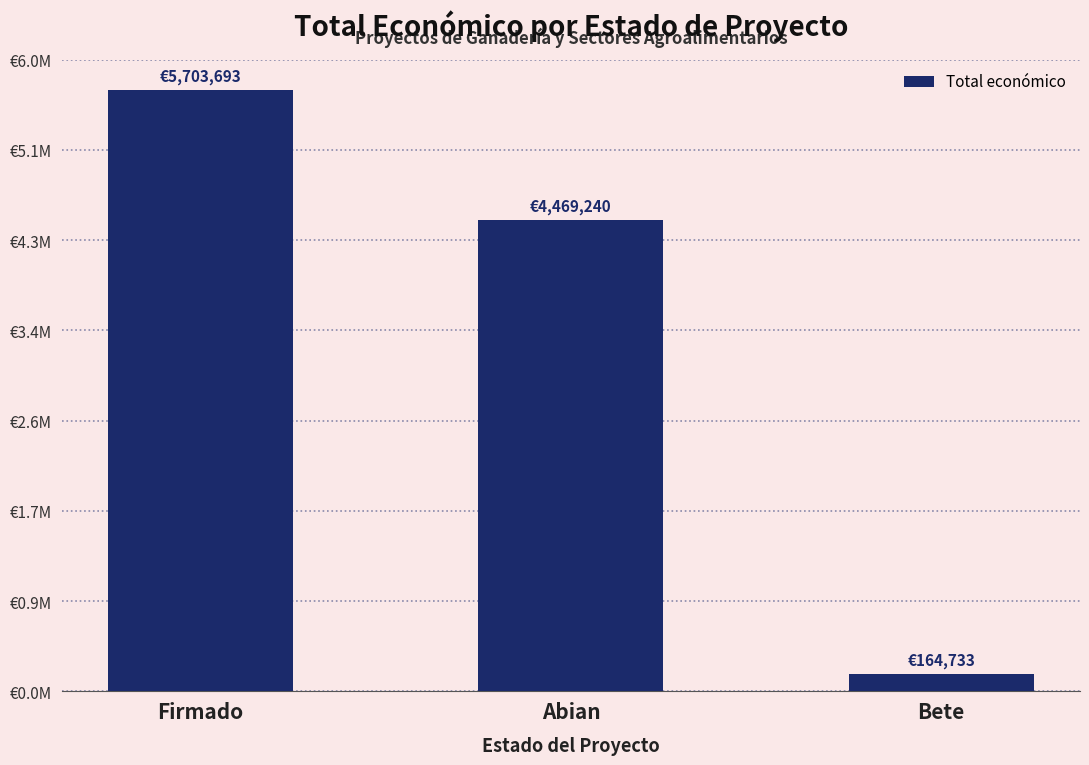

Does the chart contain any negative values?

No